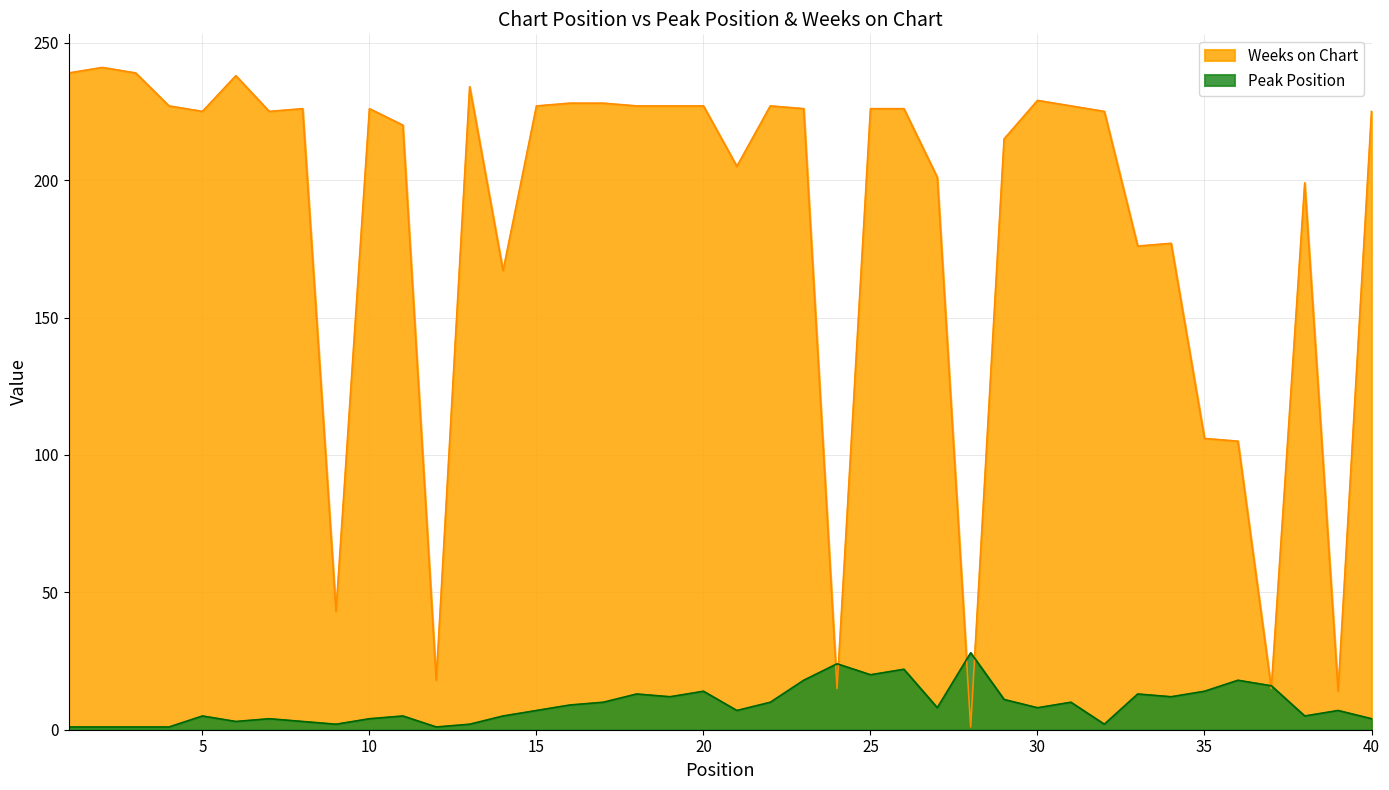

Reading left to right, what are all the values shown in this chart?

Peak Position: 1=1	2=1	3=1	4=1	5=5	6=3	7=4	8=3	9=2	10=4	11=5	12=1	13=2	14=5	15=7	16=9	17=10	18=13	19=12	20=14	21=7	22=10	23=18	24=24	25=20	26=22	27=8	28=28	29=11	30=8	31=10	32=2	33=13	34=12	35=14	36=18	37=16	38=5	39=7	40=4
Weeks on Chart: 1=239	2=241	3=239	4=227	5=225	6=238	7=225	8=226	9=43	10=226	11=220	12=18	13=234	14=167	15=227	16=228	17=228	18=227	19=227	20=227	21=205	22=227	23=226	24=15	25=226	26=226	27=201	28=1	29=215	30=229	31=227	32=225	33=176	34=177	35=106	36=105	37=15	38=199	39=14	40=225